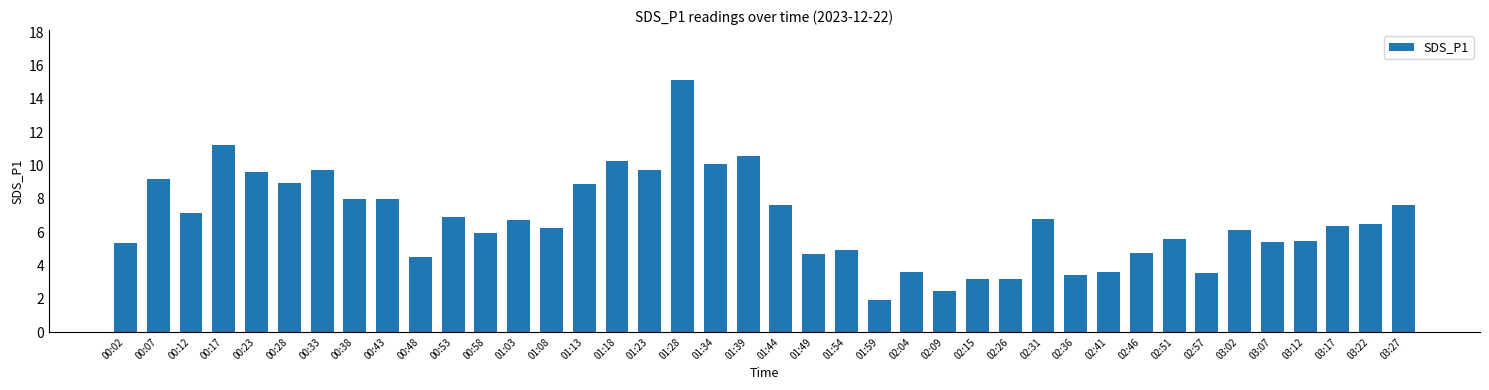

Read the value at 01:03.

6.7